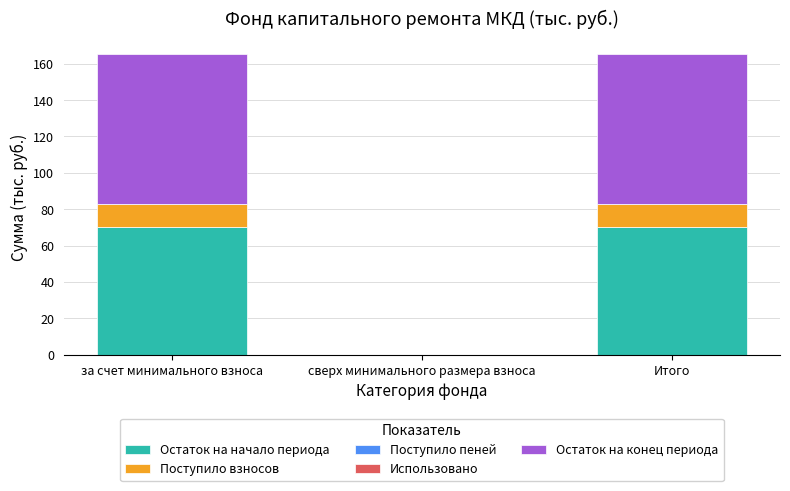

Is it true that Остаток на начало периода equals 40.5 at Итого?

False